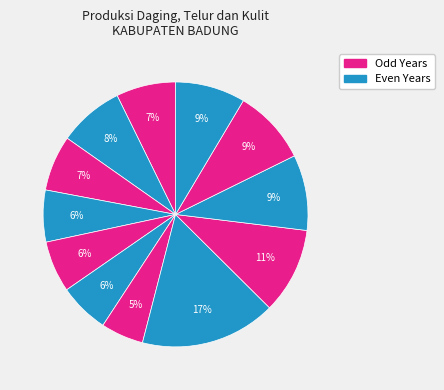

How many segments does this pie chart have?

12